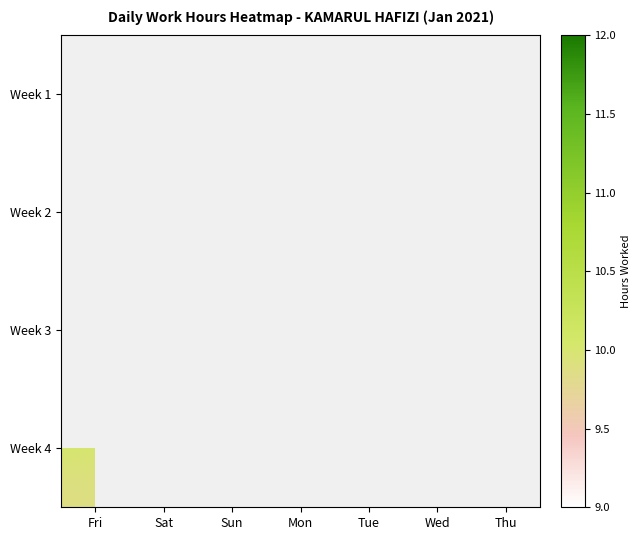

What is the total value across all series at Sat?

30.9